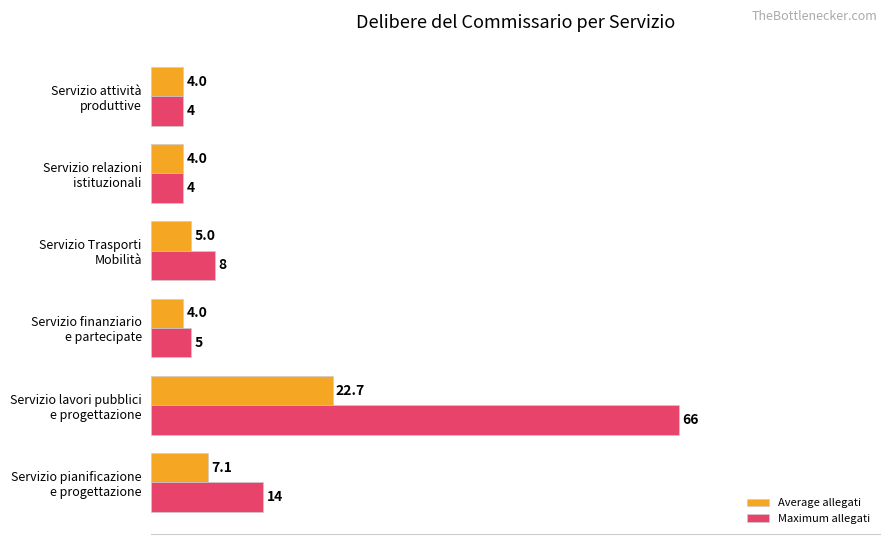

What are all the series names shown in the legend?

Average allegati, Maximum allegati